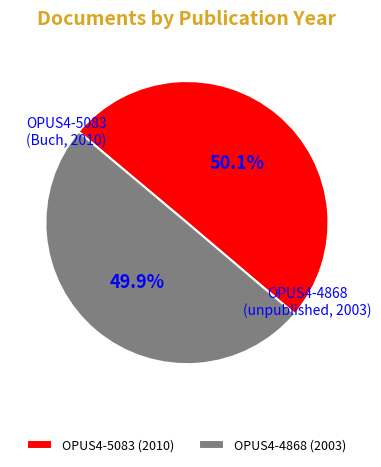

Is there any slice that represents more than half of the pie?

Yes